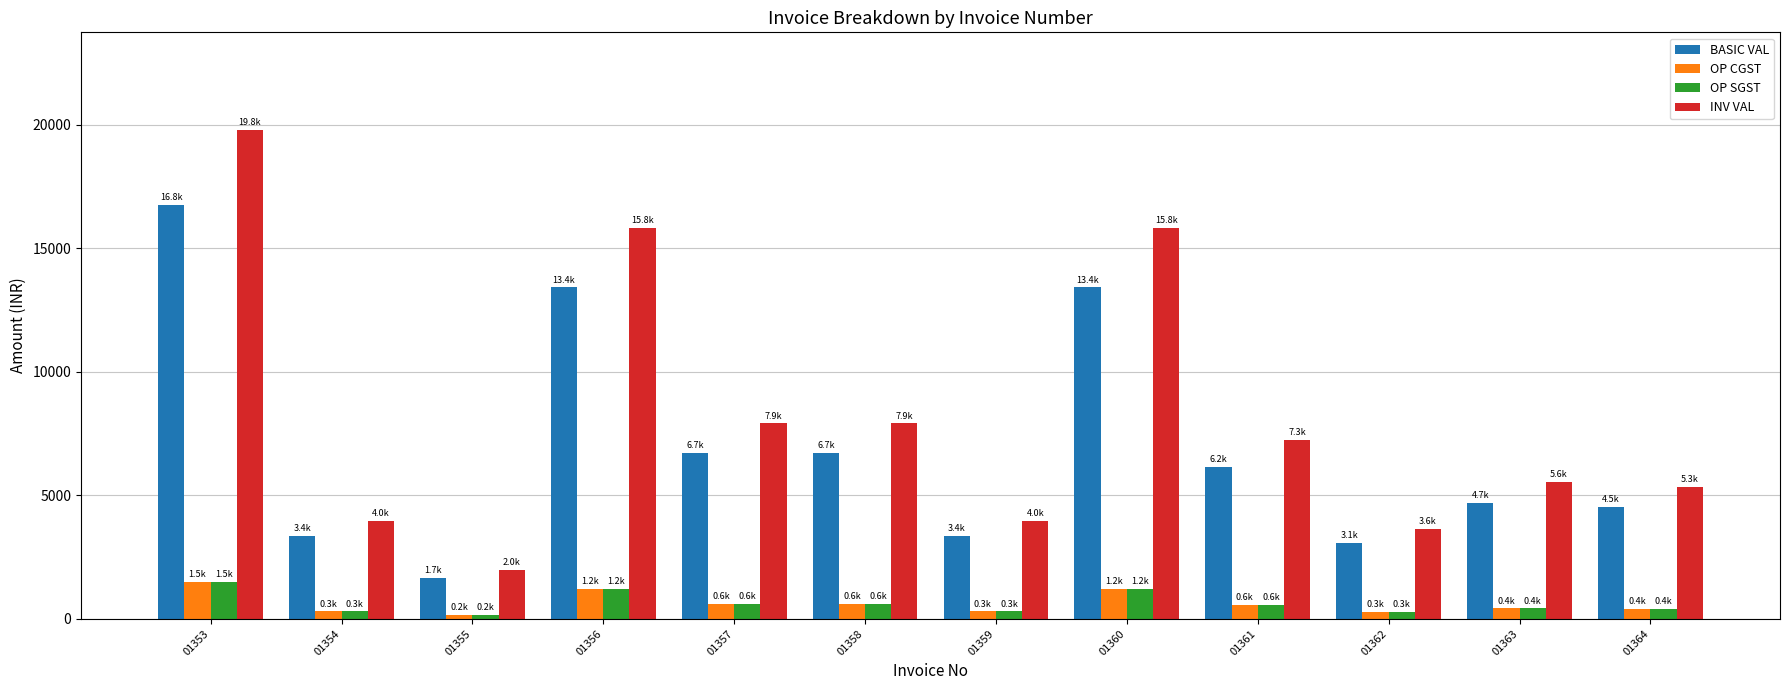

The OP SGST series shows 406.8 at 01364. True or false?

True